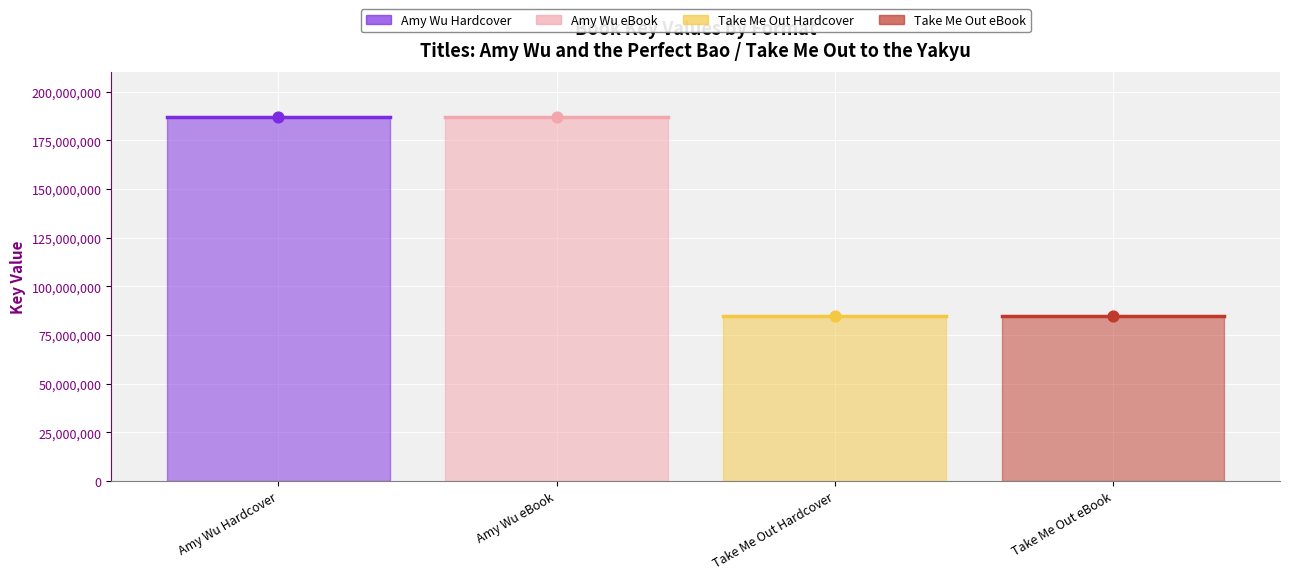

What is the change in value from Amy Wu Hardcover to Take Me Out Hardcover?

-102069638